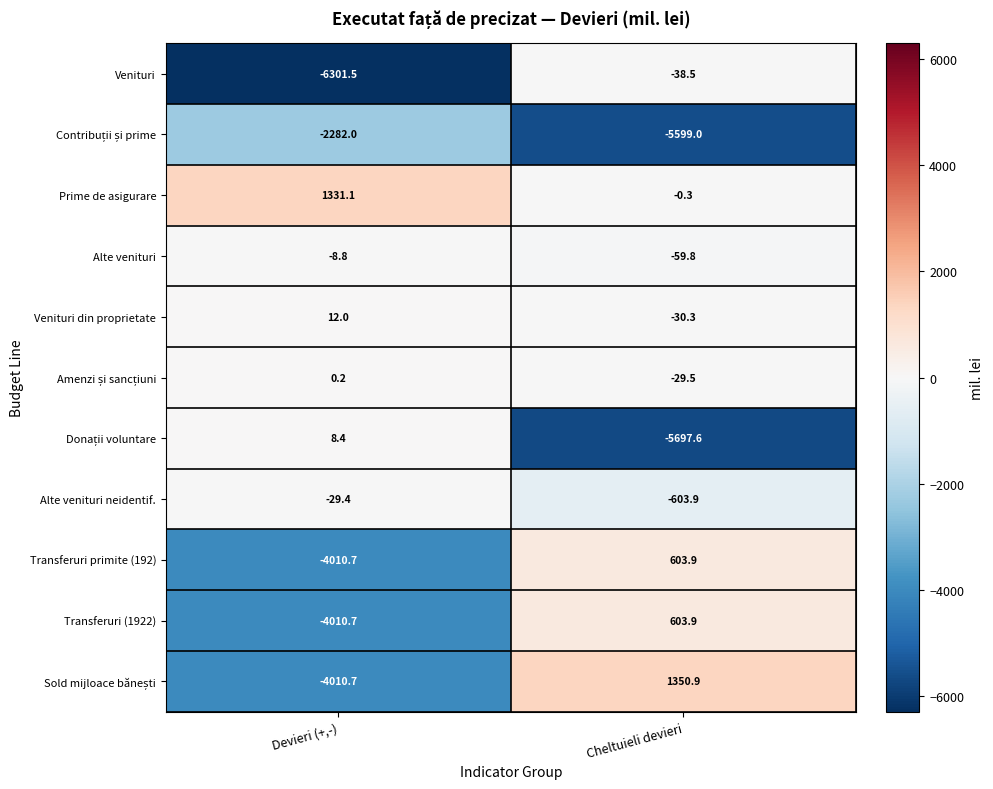

At which label is Venituri din proprietate closest to -9?

Devieri (+,-)